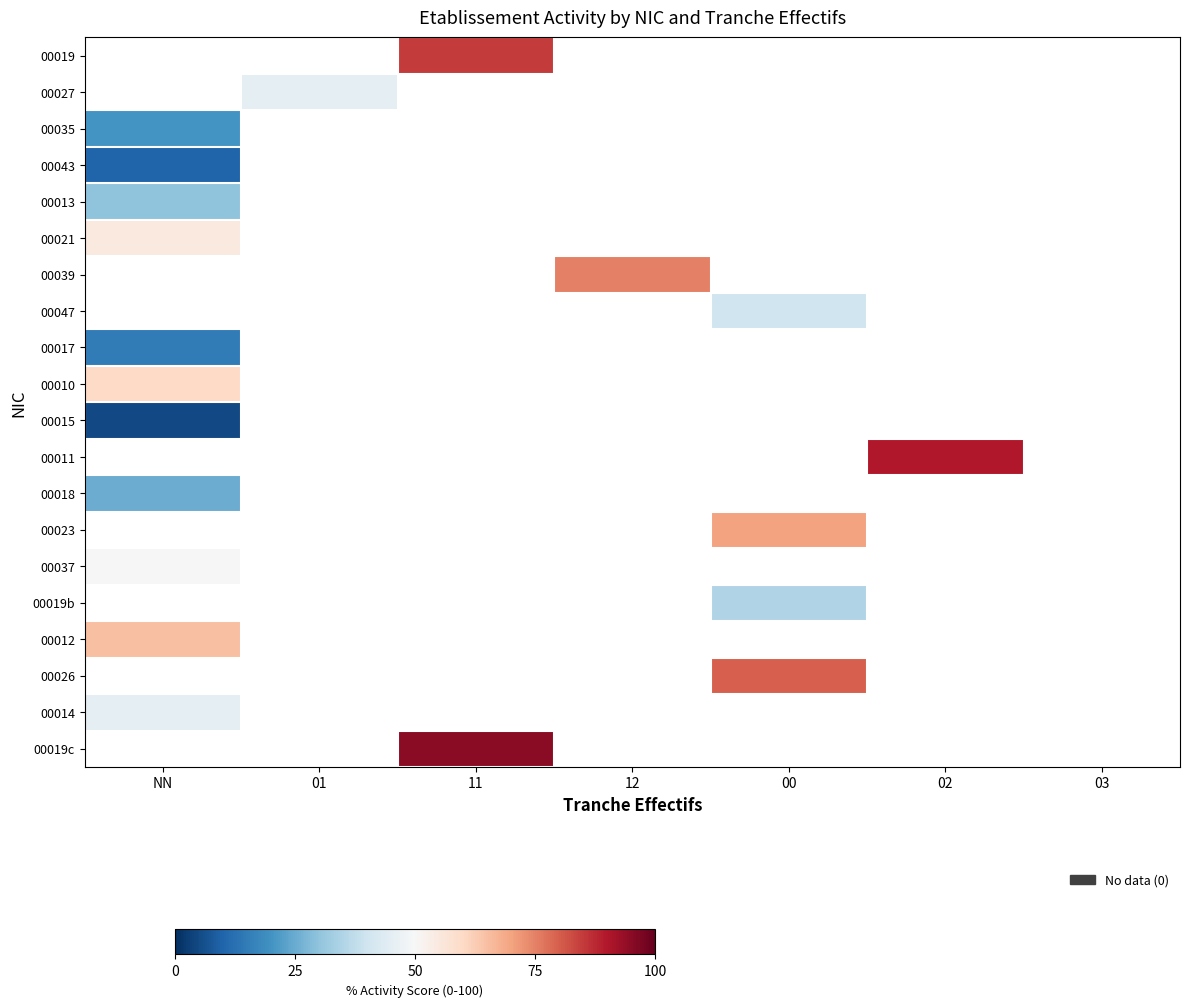

At which category does the chart reach its peak across all series?

11